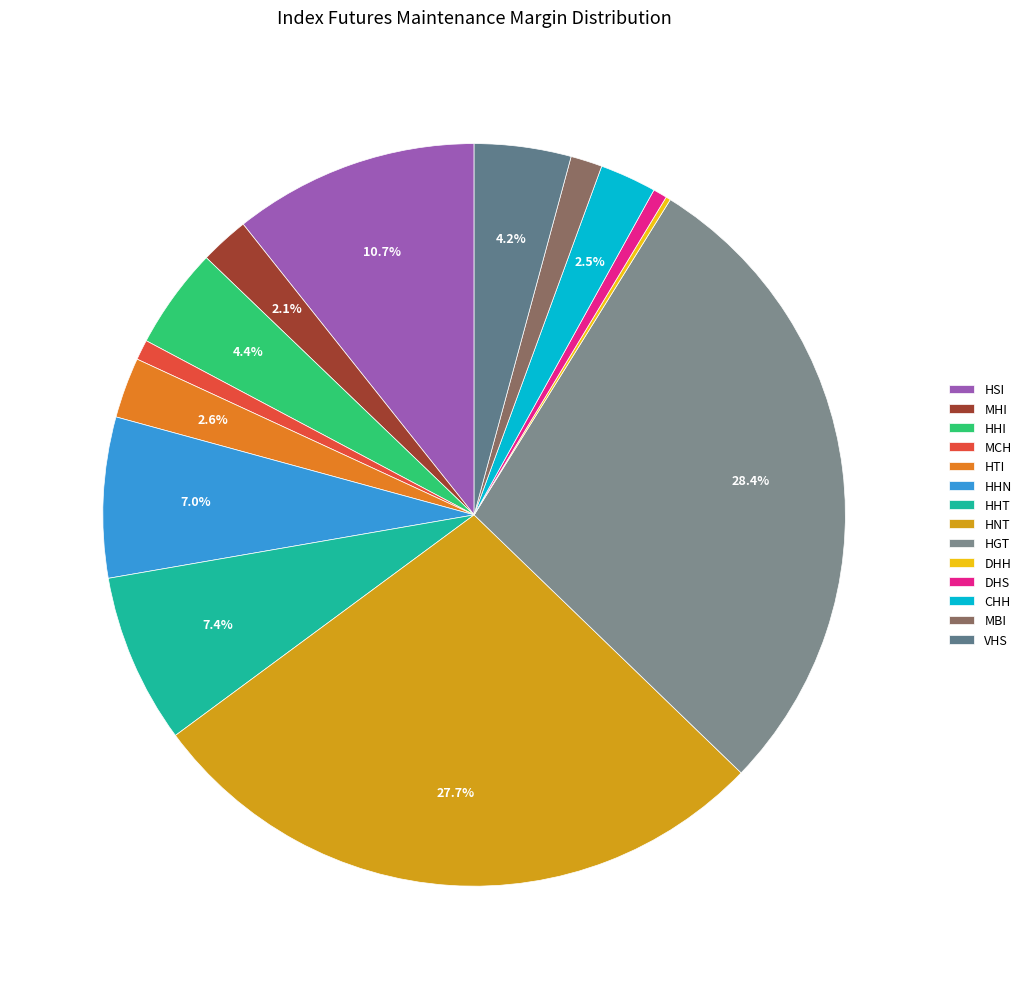

How many slices are in this pie chart?

14